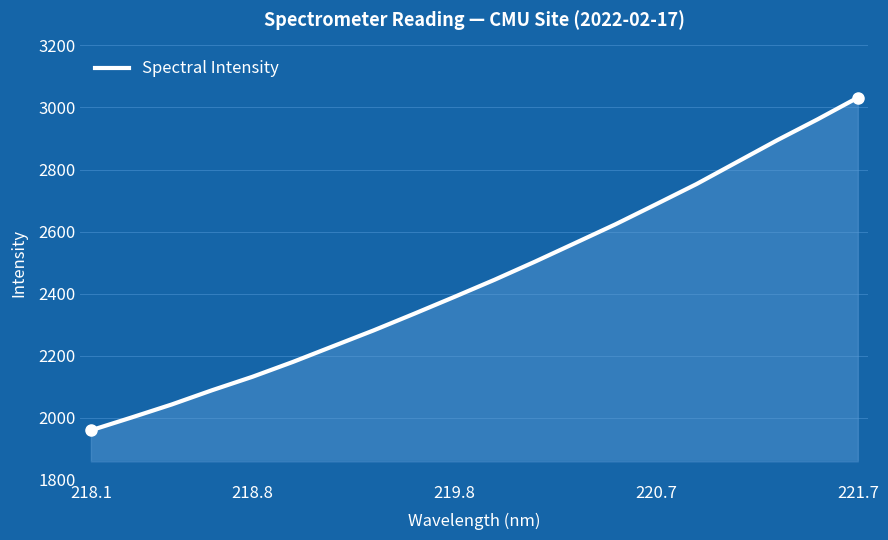

True or false: there are more than 2 points higher than both neighbors.

False